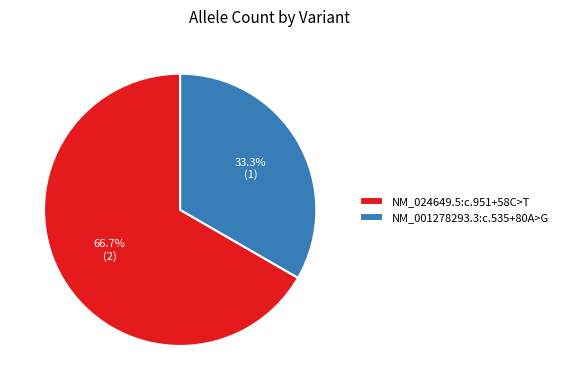

What percentage is NOT represented by NM_024649.5:c.951+58C>T?

33.3%